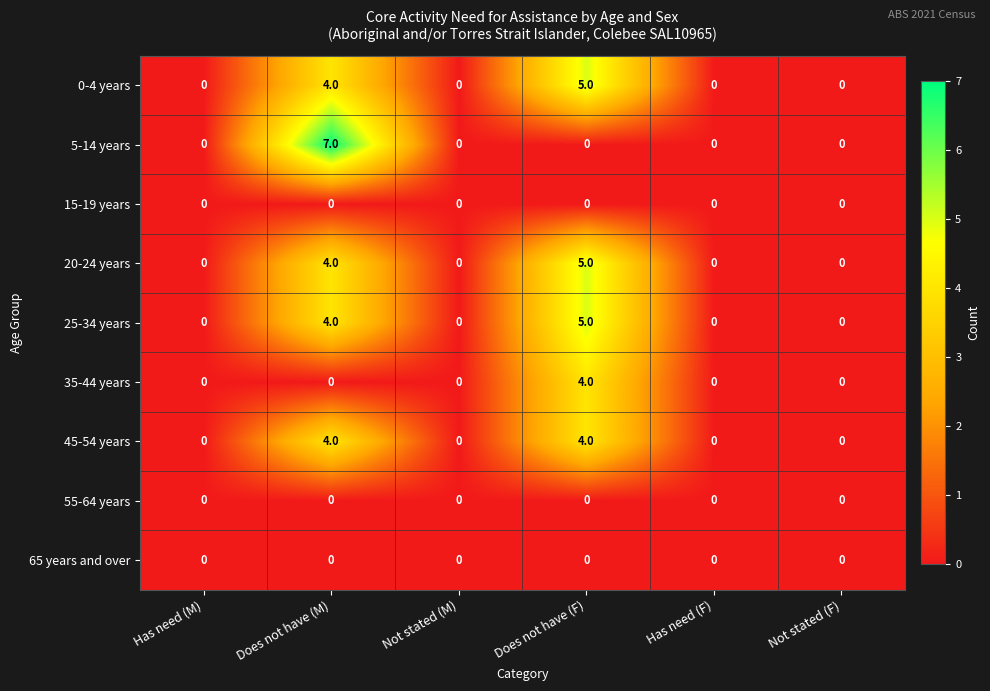

What is the maximum value shown in the chart?

7